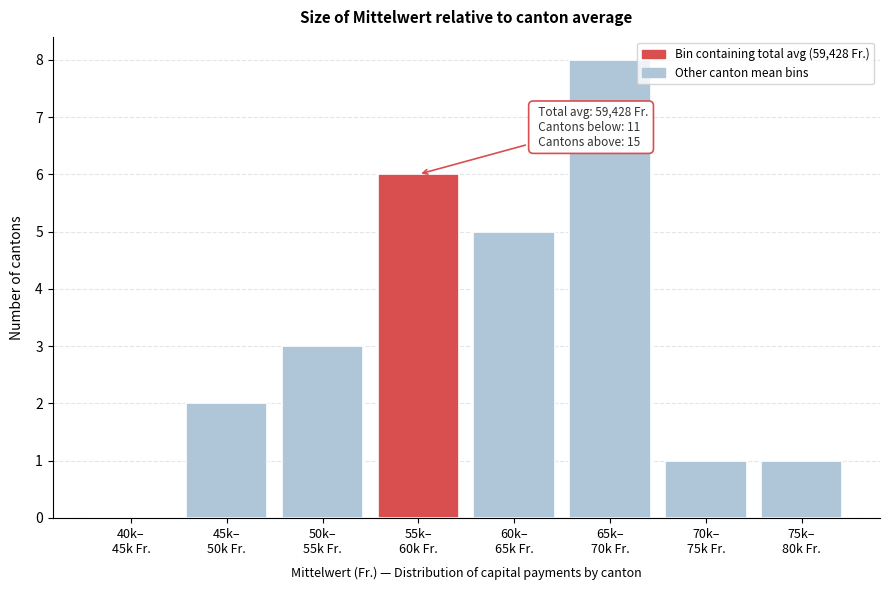

What is the sum of all values?

26